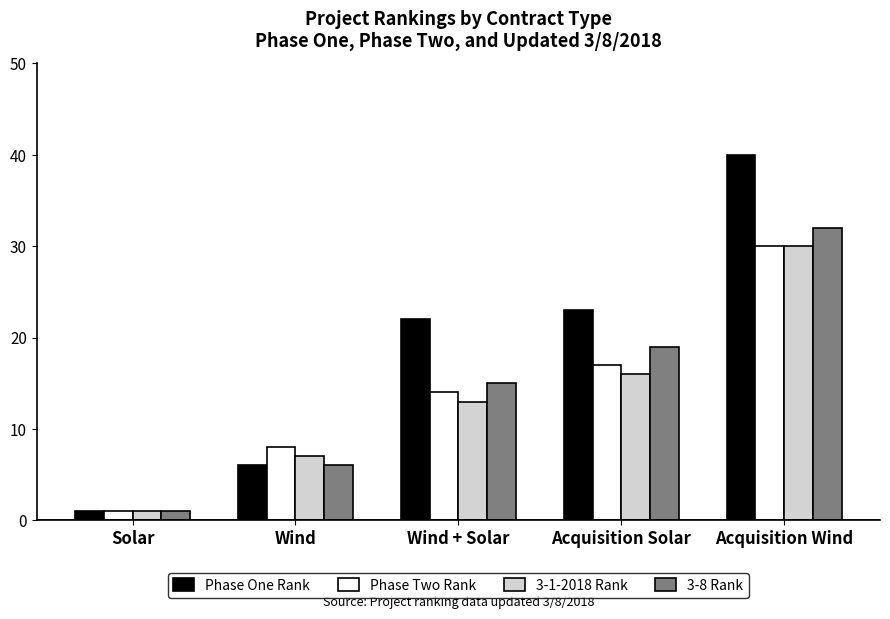

Rank the categories by Phase Two Rank value from lowest to highest.

Solar, Wind, Wind + Solar, Acquisition Solar, Acquisition Wind